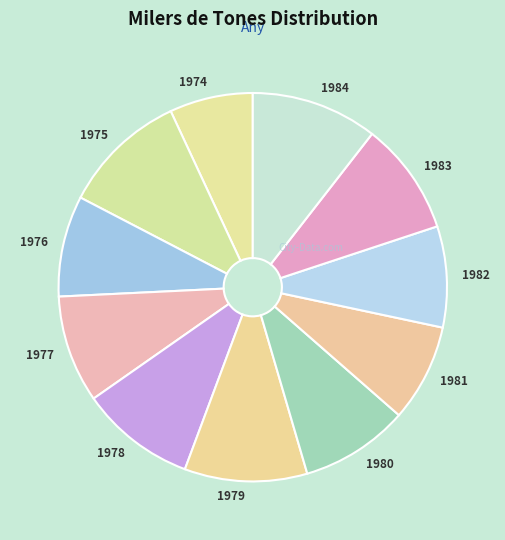

Does any single category account for the majority?

No